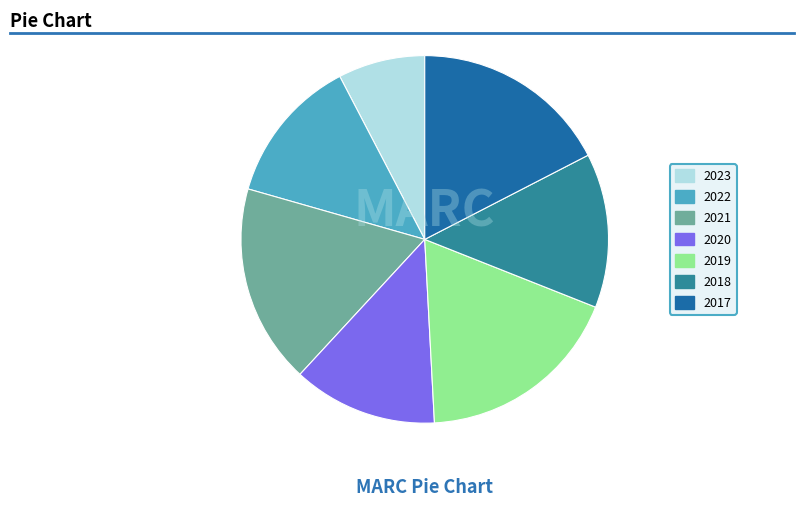

What is the ratio of the value at 2018 to the value at 2023?

1.8